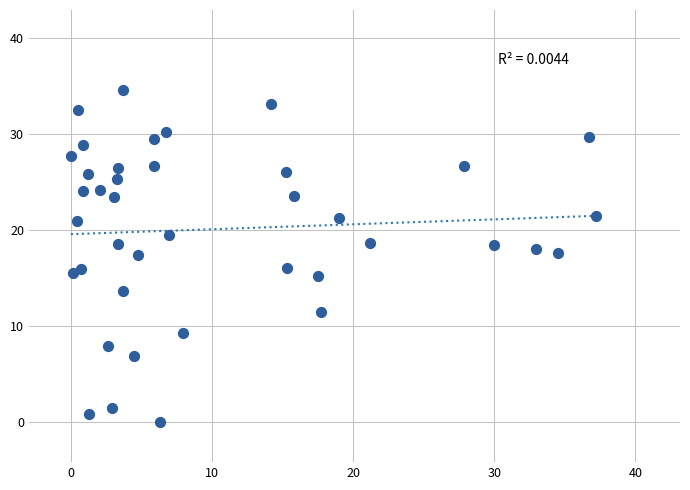

What is the range of Y values (max minus min)?

34.6